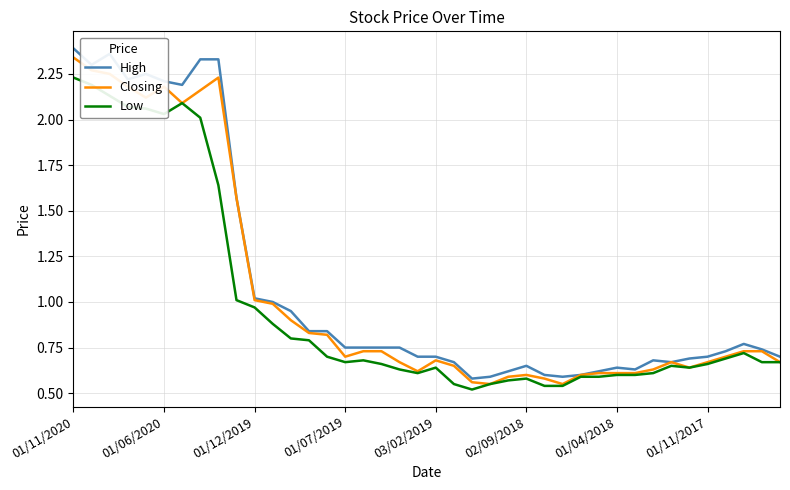

List the series in order of their peak value, lowest first.

Low, Closing, High